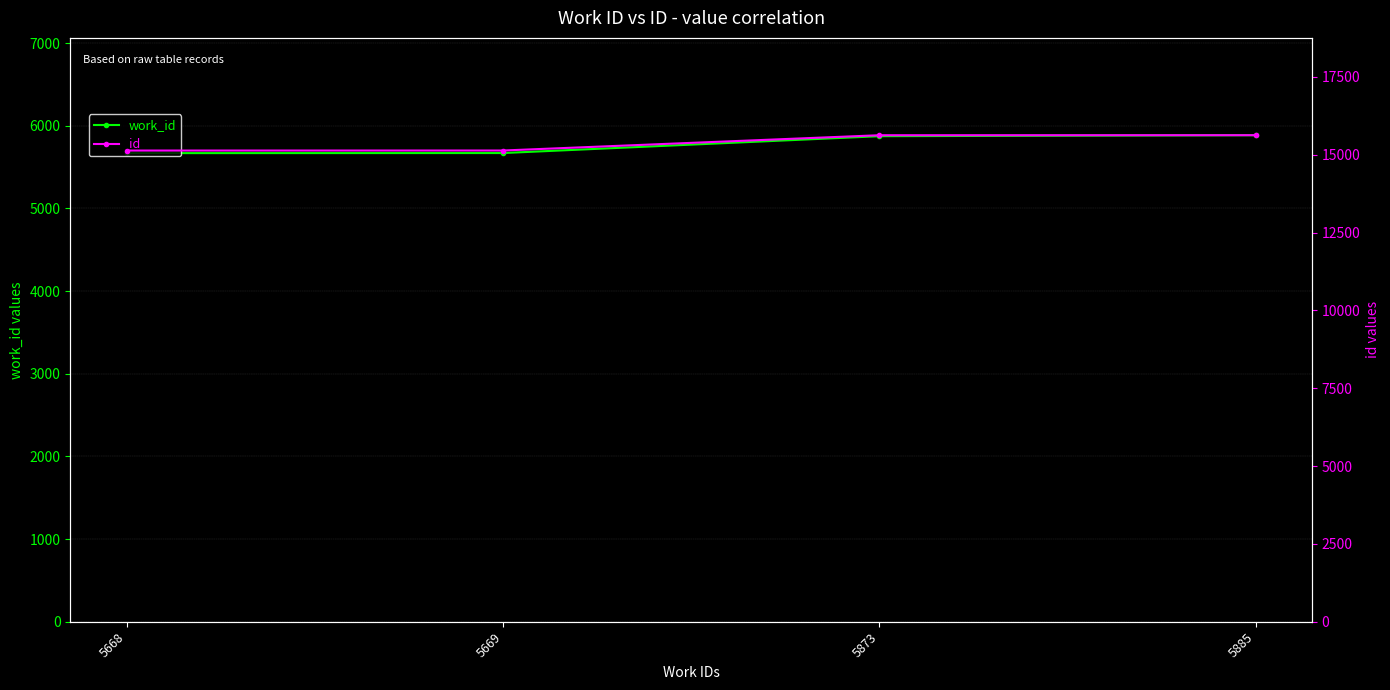

At how many categories does at least one series exceed 12006?

4